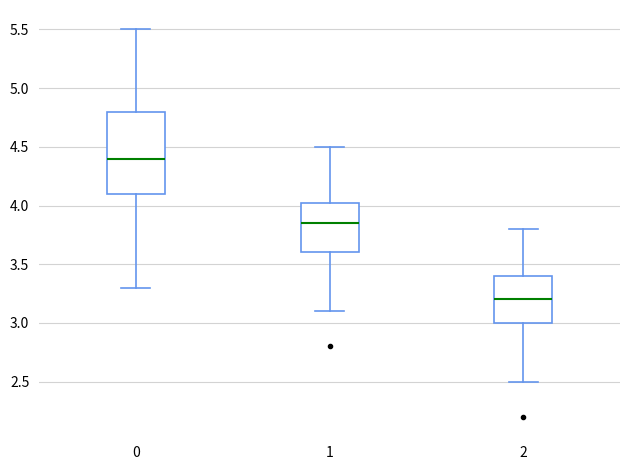

Reading left to right, transcribe this box plot: for each box, give where its median line is, the range the box spans, and where its two whiskers end, as read against the y-axis. The values are not printed on the chart, so give them approximately, as read against the axis.

0: median 4.40, box 4.10 to 4.80, whiskers 3.30 to 5.50
1: median 3.85, box 3.60 to 4.05, whiskers 3.10 to 4.50
2: median 3.20, box 3.00 to 3.40, whiskers 2.50 to 3.80